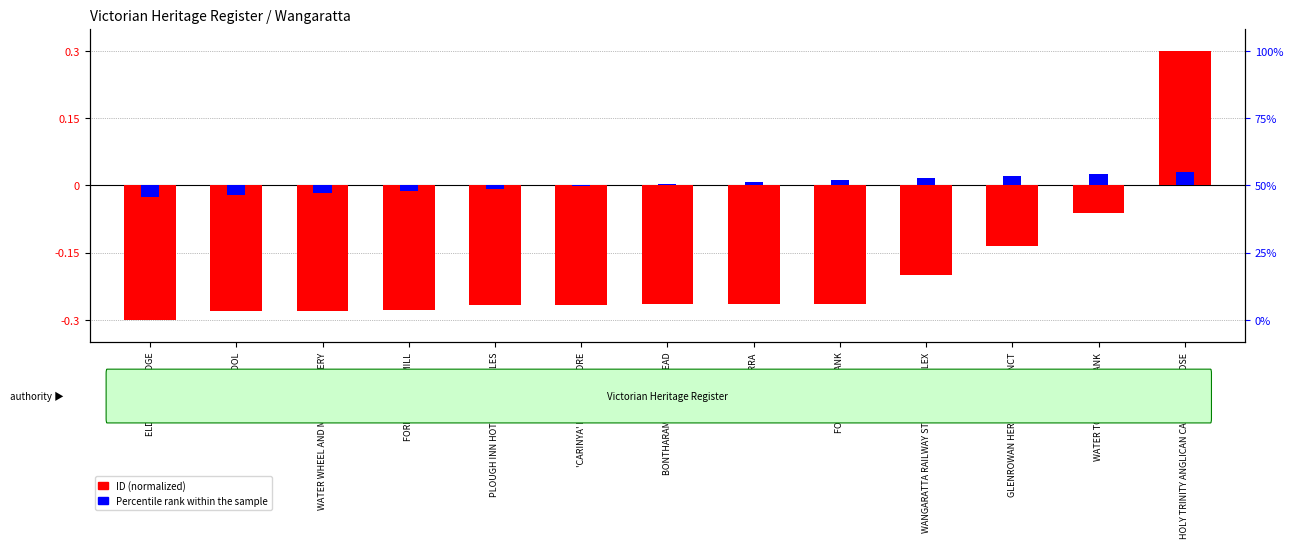

What is the value of the ID (normalized) bar at the 6th from the left?

-0.3